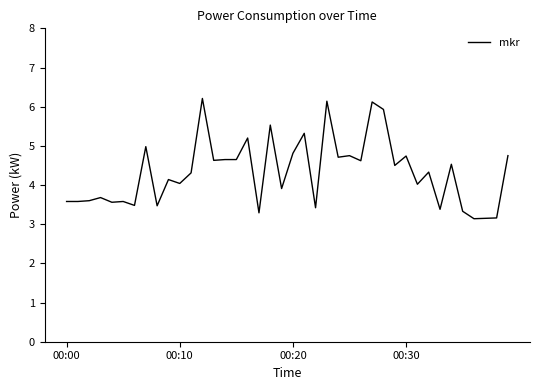

What is the maximum value shown in the chart?

6.2